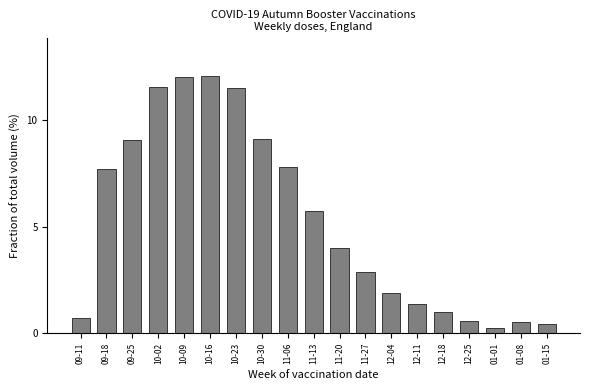

Between 11-06 and 11-20, which is larger?

11-06